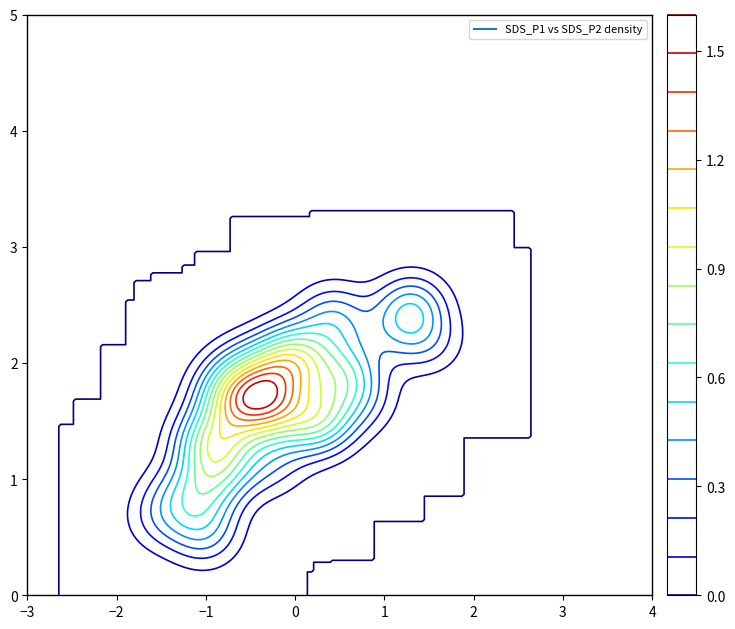

Is it true that the value at 28 is 7212121?

False